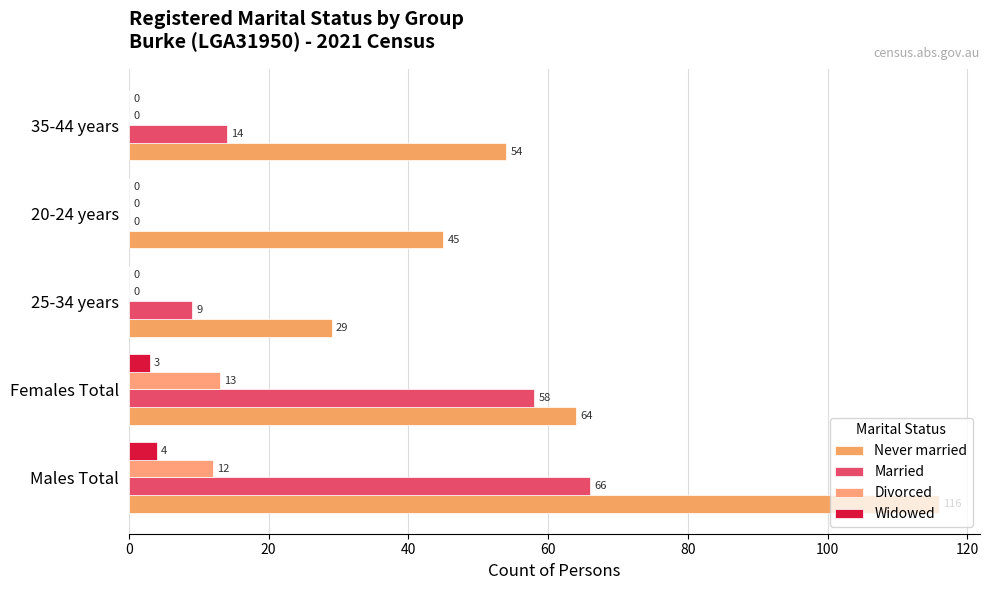

Which series has the widest spread of values?

Never married